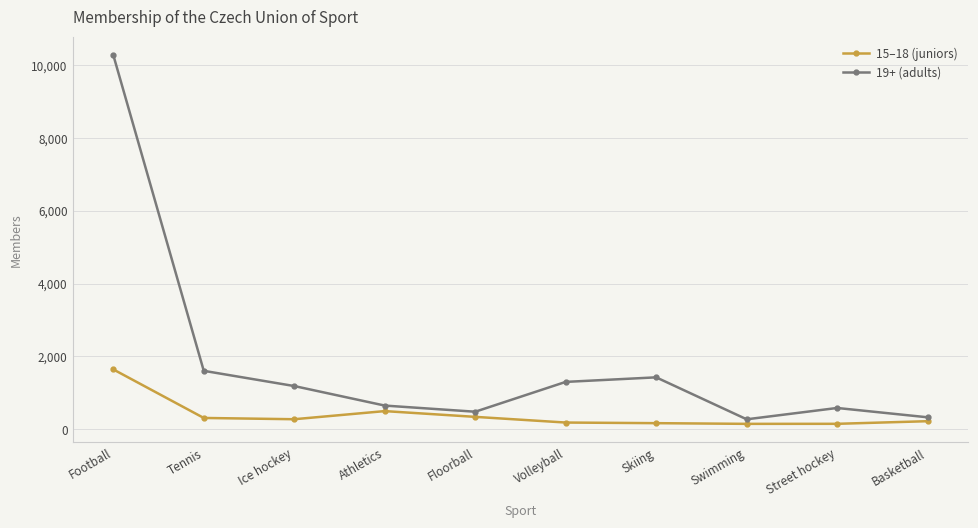

List the series in order of their overall mean, lowest first.

15–18 (juniors), 19+ (adults)